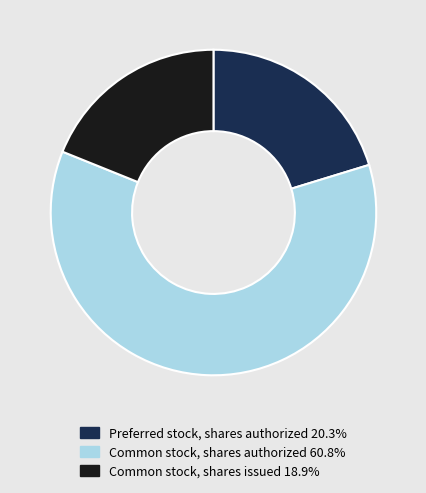

How many segments does this pie chart have?

3